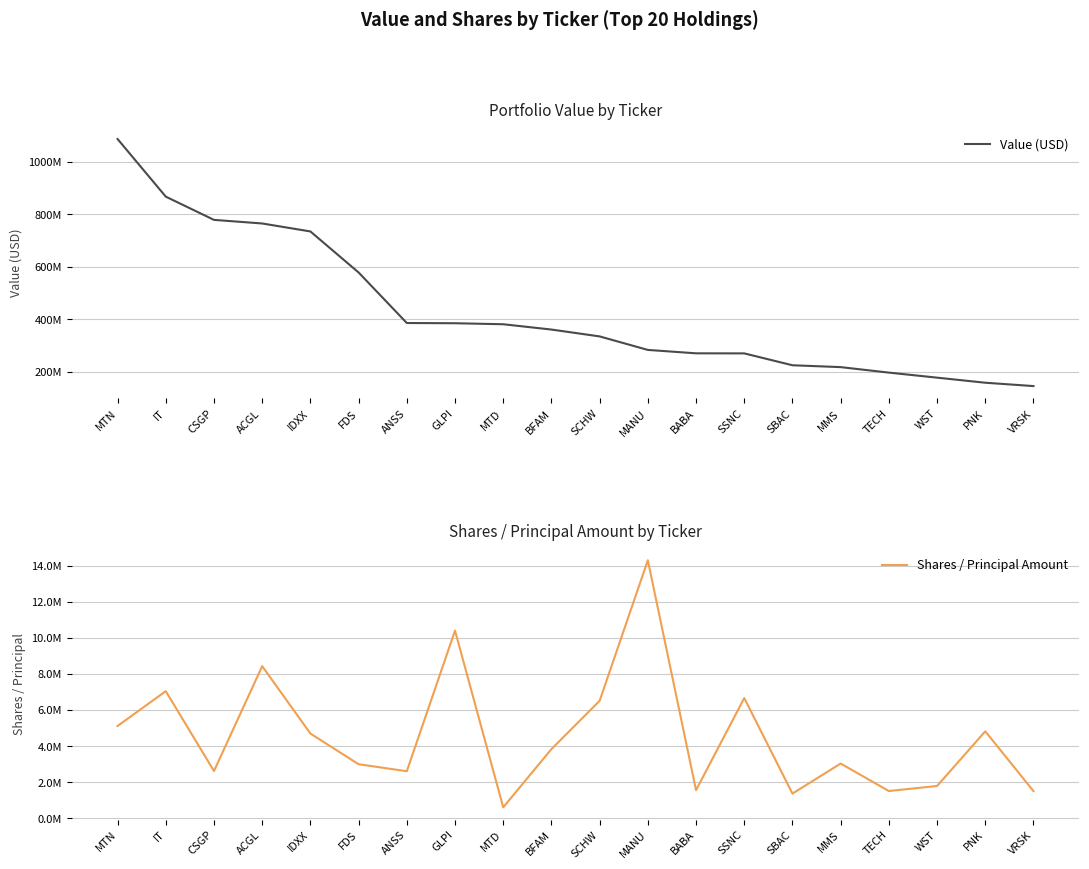

True or false: Shares / Principal Amount and Value (USD) cross at least once.

False